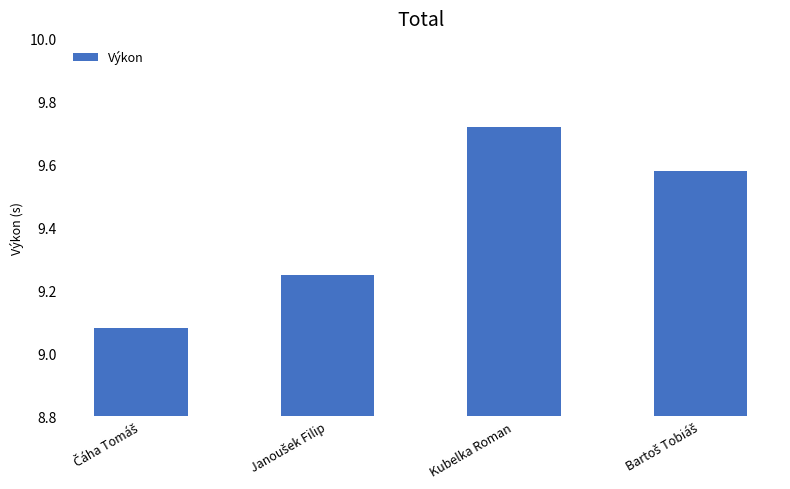

What is the label of the 2nd bar from the right?

Kubelka Roman